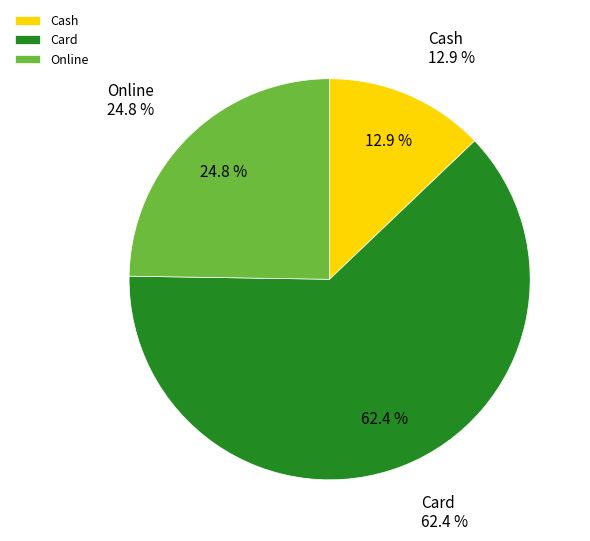

Is the sum of Cash and Card greater than half?

Yes